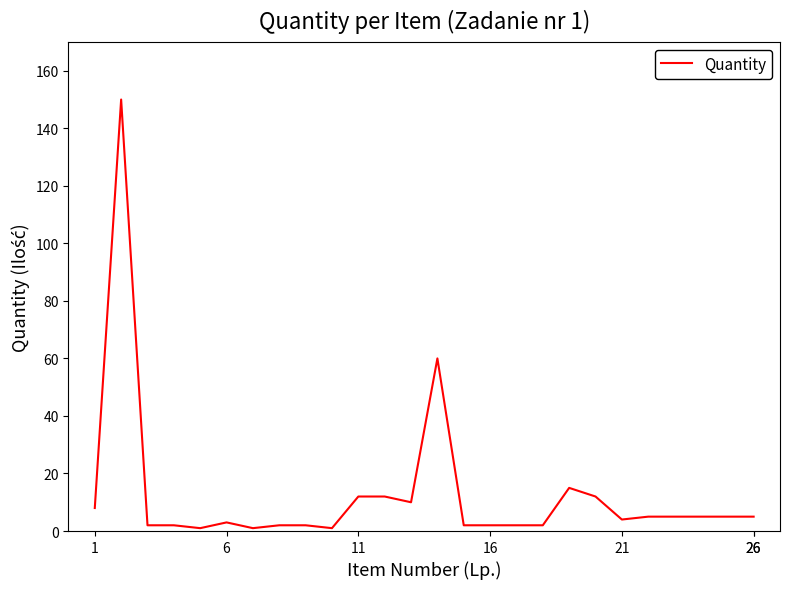

What is the greatest value displayed?

150